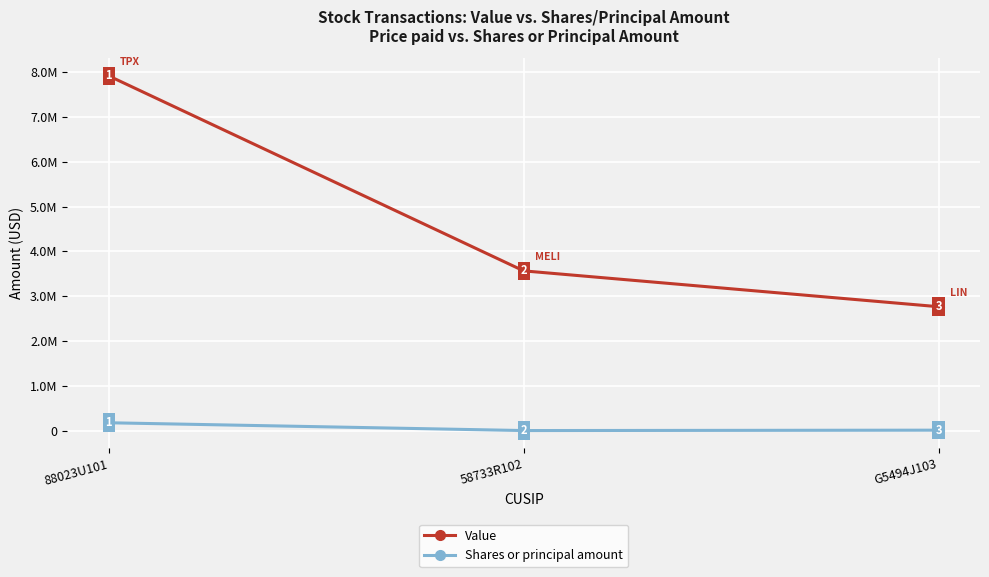

At which label does Value first exceed 3567000?

88023U101